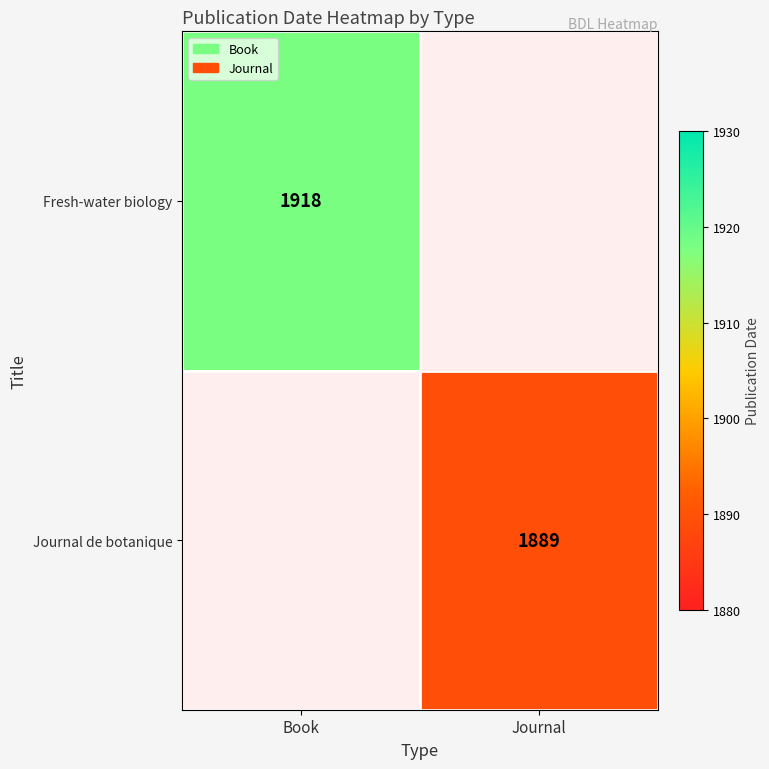

Is it true that Journal de botanique equals 750 at Journal?

False